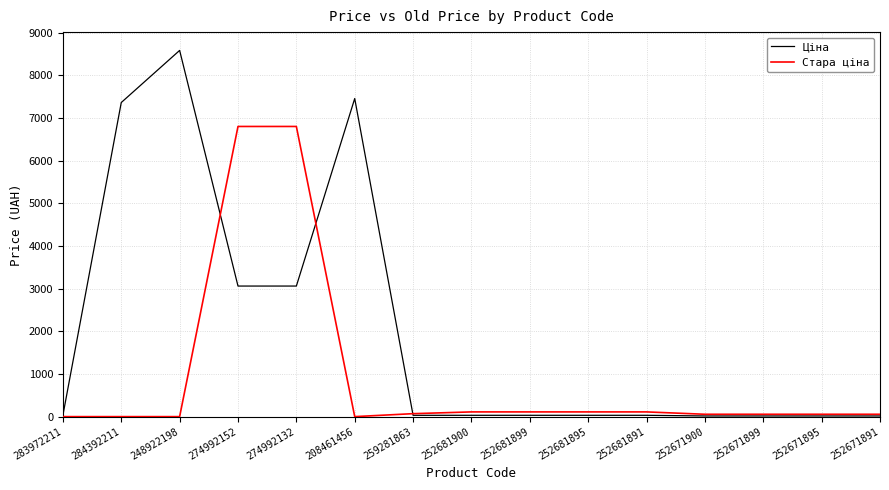

How many lines are shown in the chart?

2